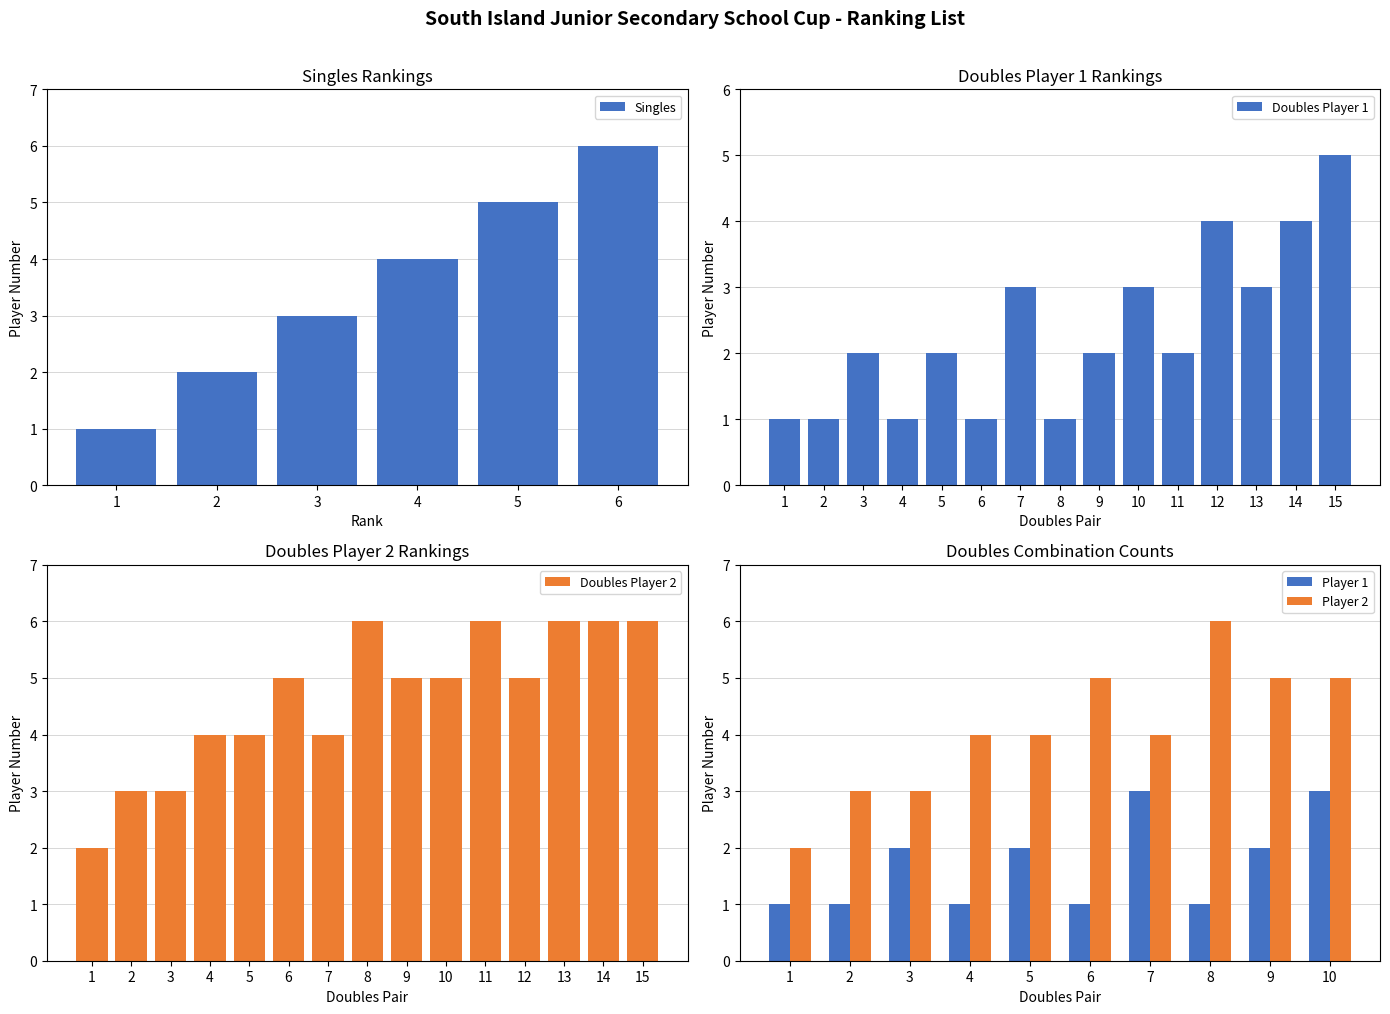

Where is the data nearest to the value 3?

3